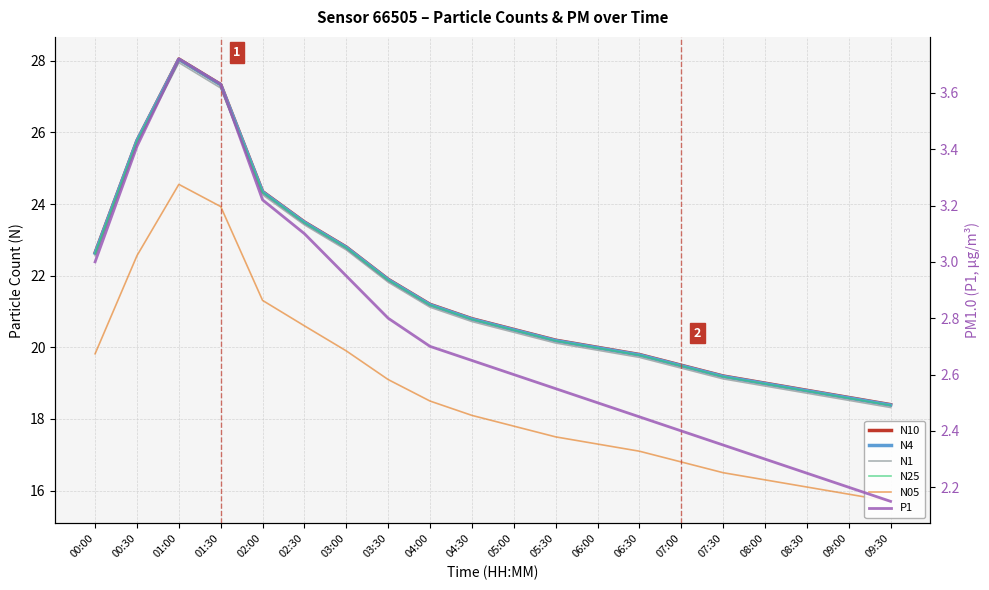

Which has a higher value, 00:30 or 06:30?

00:30